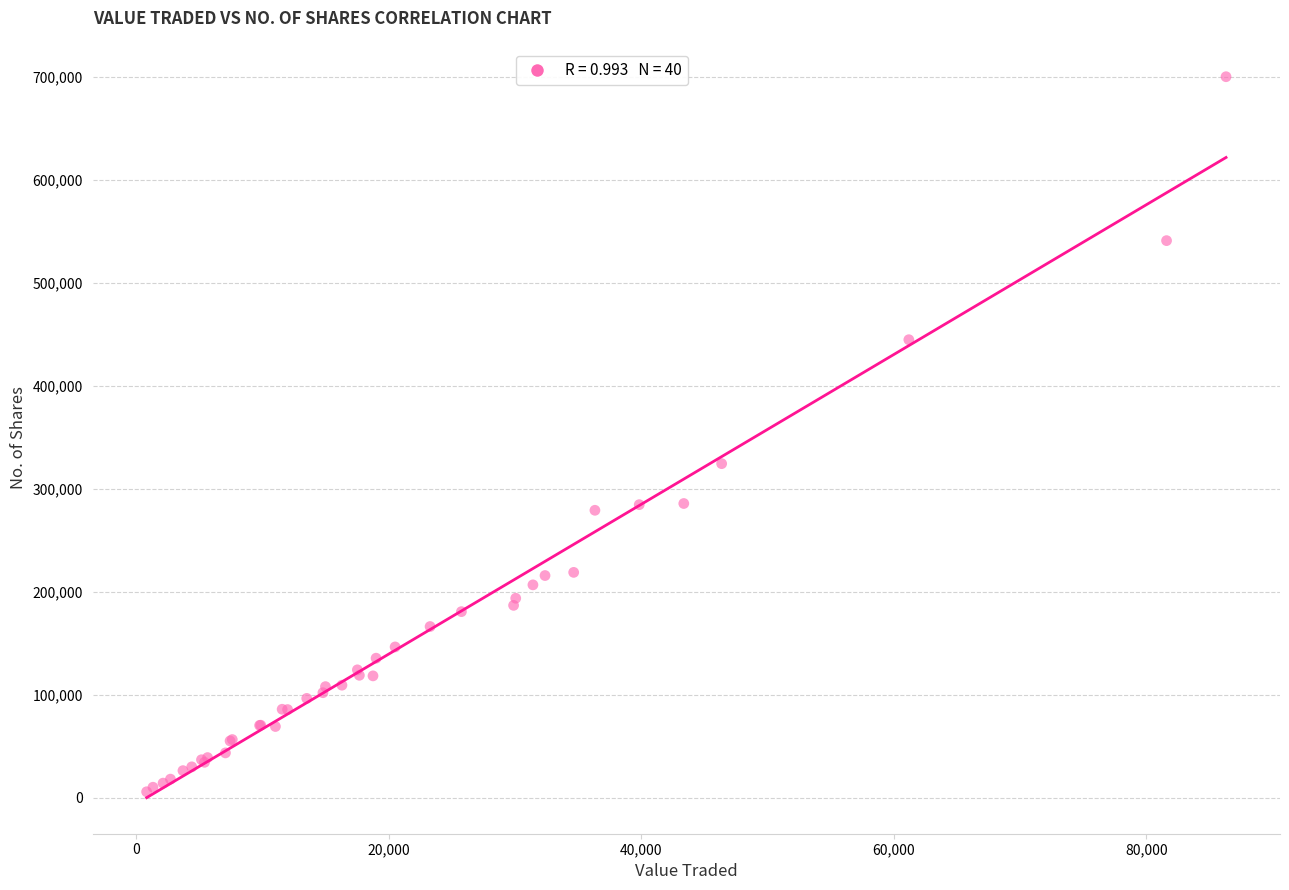

What Y value in the scatter plot is closest to 352979?

324426